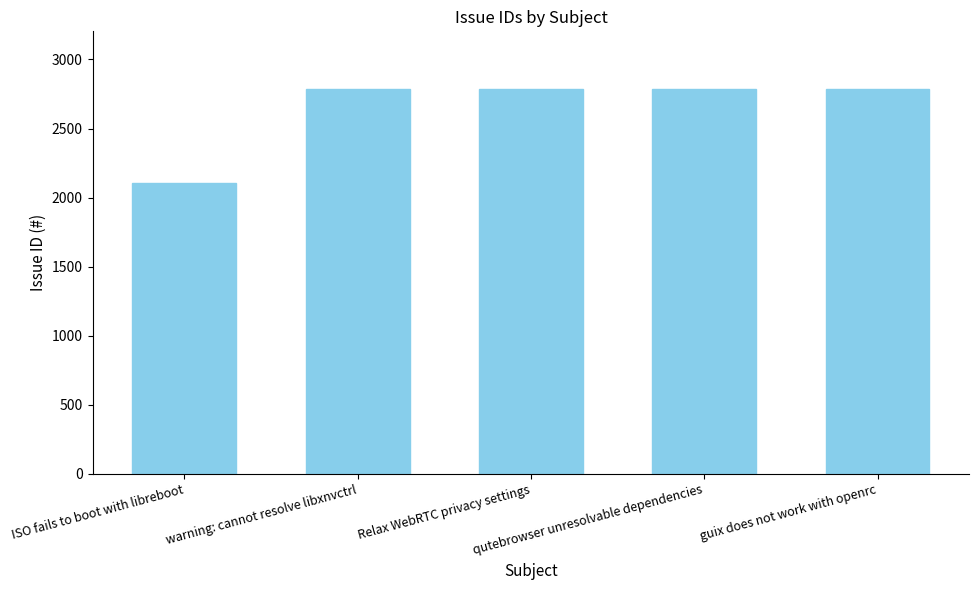

Which has a higher value, ISO fails to boot with libreboot or warning: cannot resolve libxnvctrl?

warning: cannot resolve libxnvctrl